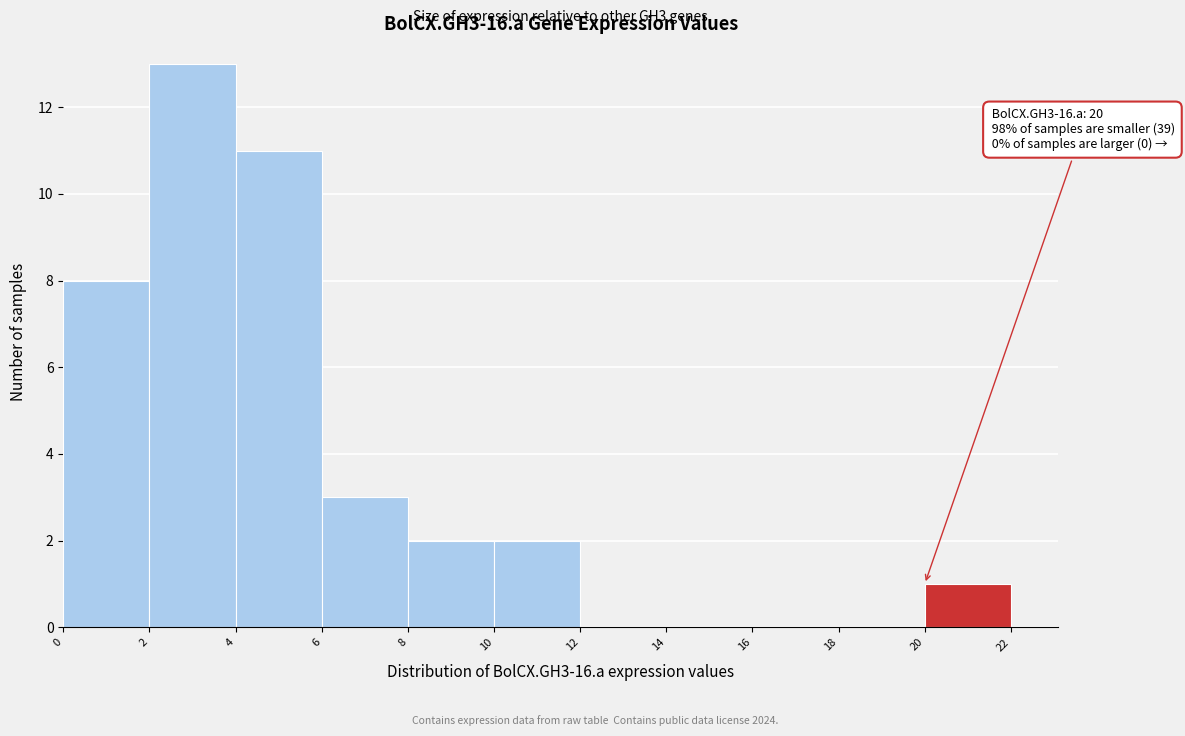

Which range on the x-axis has the tallest bar?

2 to 4